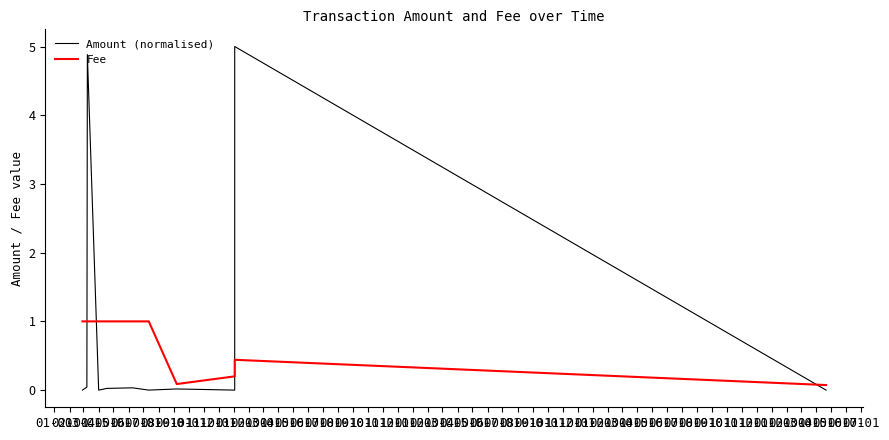

What is the sum of all Amount (normalised) values?

10.0